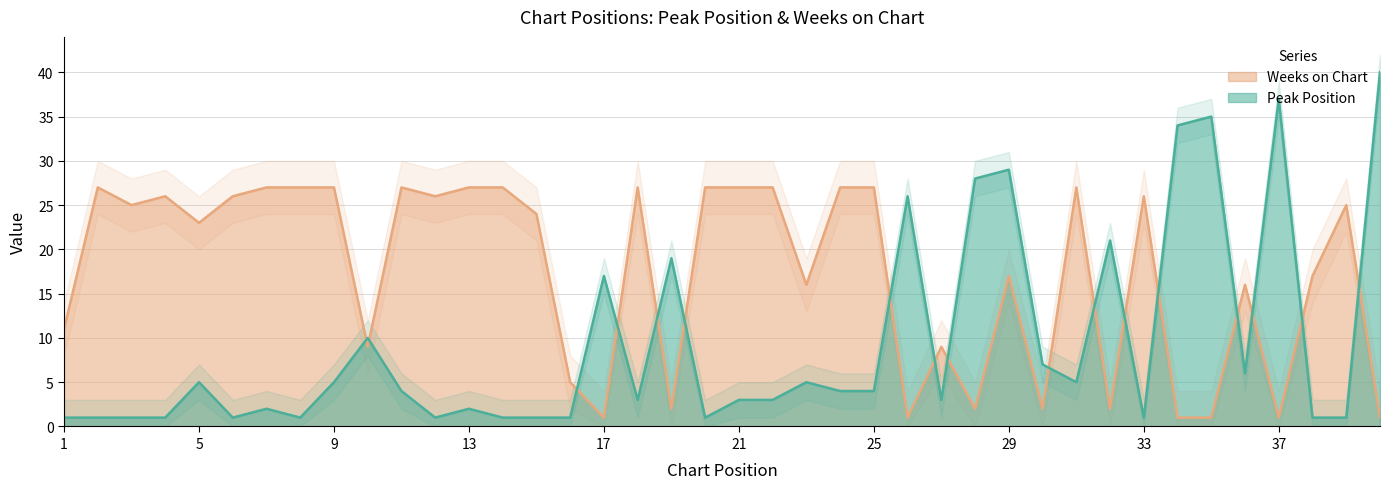

Reading right to left, list all the values displayed in this chart.

Peak Position: 40	1	1	37	6	35	34	1	21	5	7	29	28	3	26	4	4	5	3	3	1	19	3	17	1	1	1	2	1	4	10	5	1	2	1	5	1	1	1	1
Weeks on Chart: 1	25	17	1	16	1	1	26	2	27	2	17	2	9	1	27	27	16	27	27	27	2	27	1	5	24	27	27	26	27	9	27	27	27	26	23	26	25	27	11